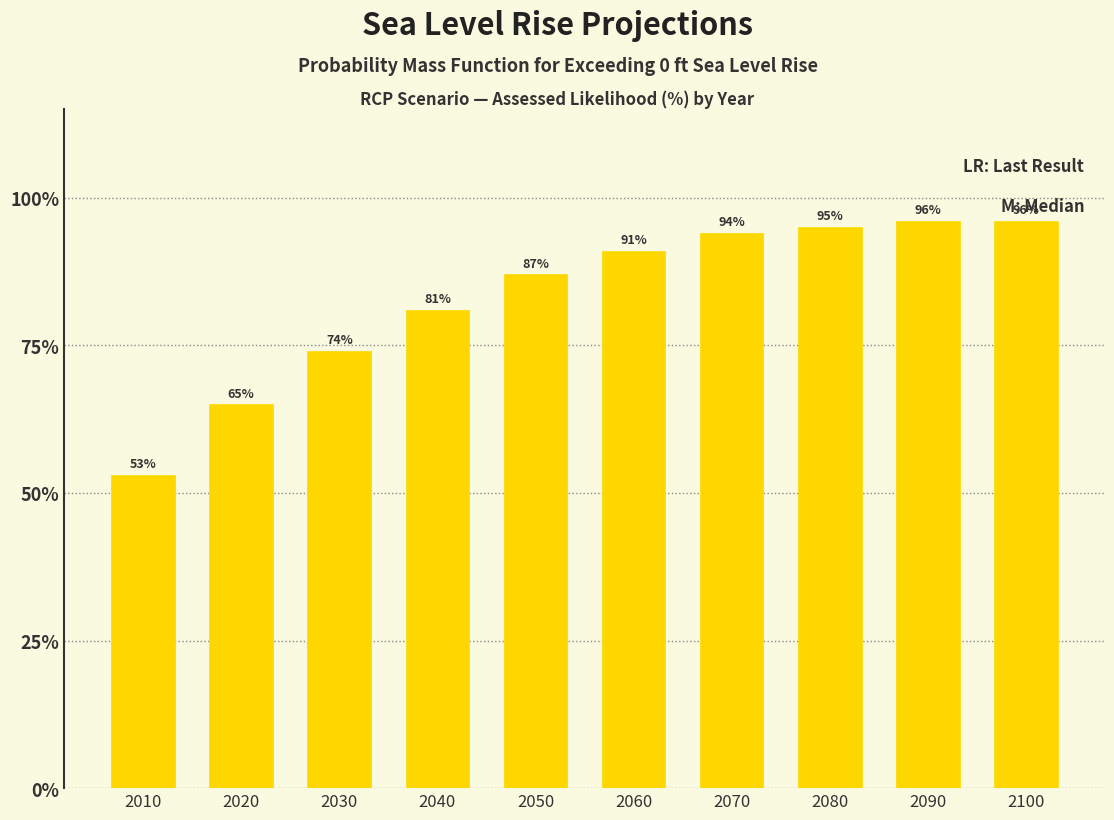

Reading right to left, list all the values displayed in this chart.

96	96	95	94	91	87	81	74	65	53